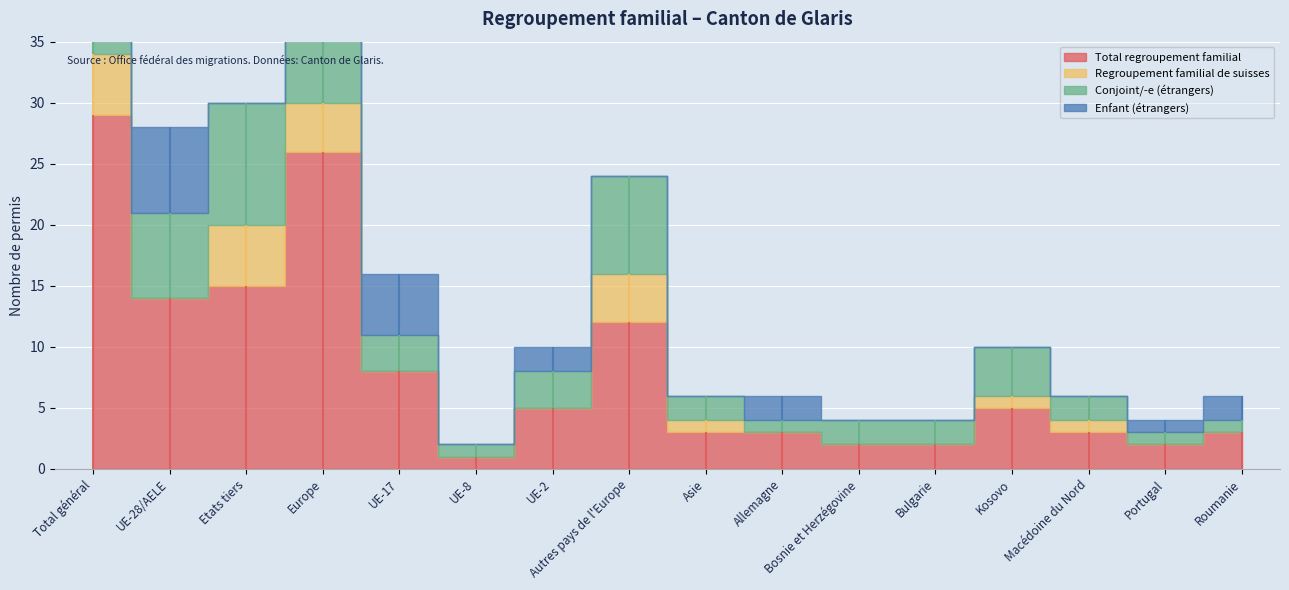

What is the approximate value of Total regroupement familial at Bosnie et Herzégovine?

2